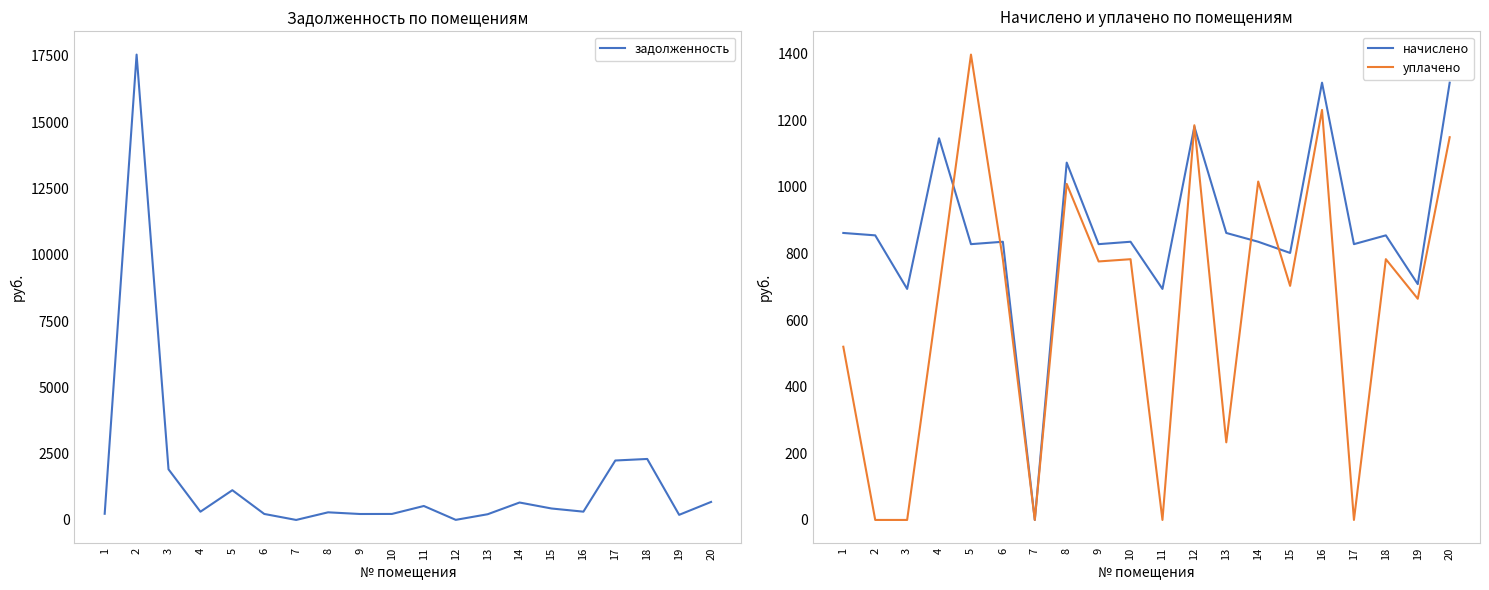

Which series has the largest total across all categories?

задолженность